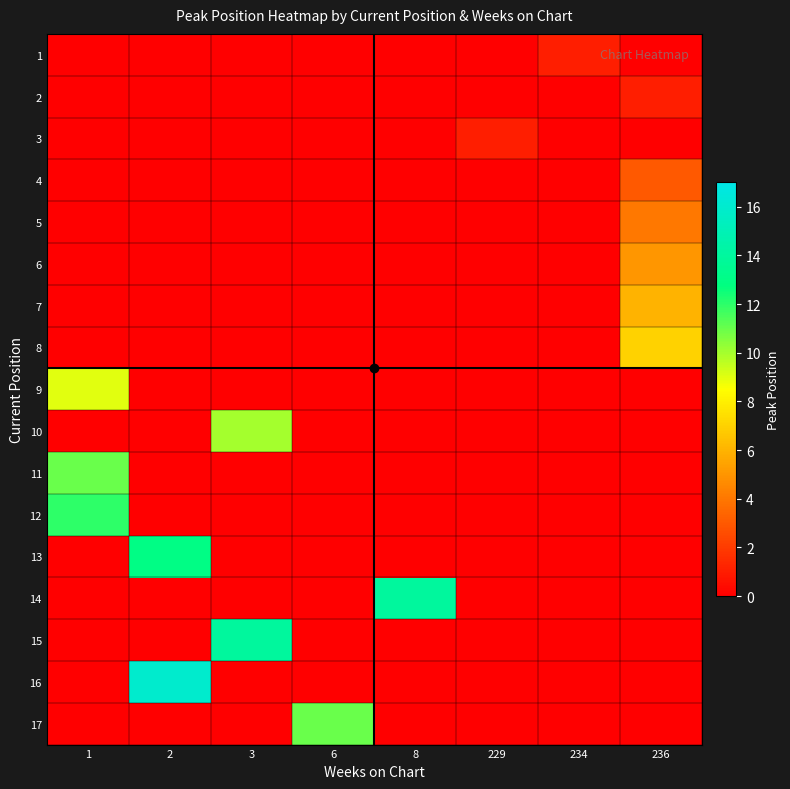

What is the total value across all series at 234?

1